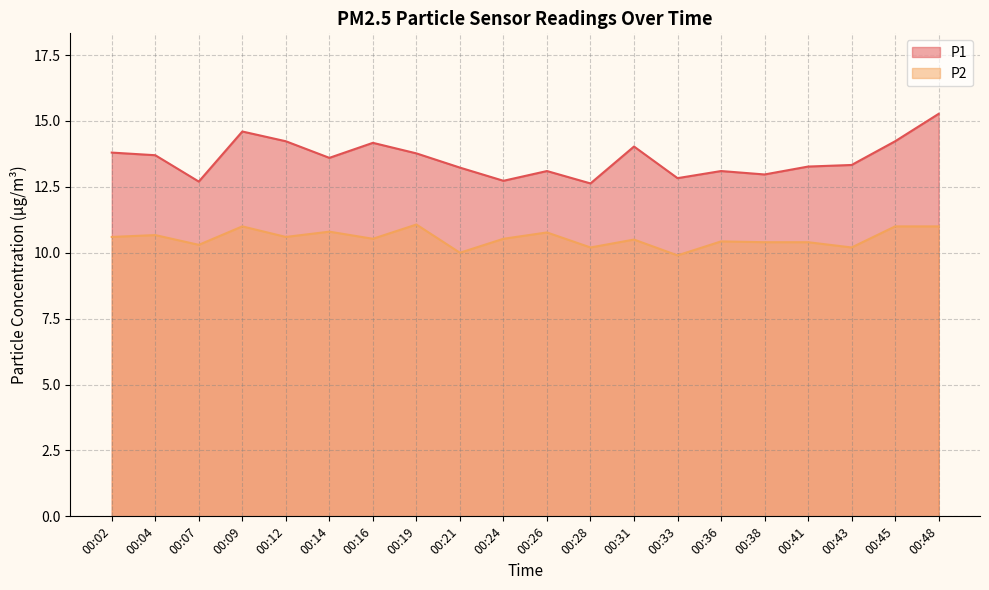

True or false: P2 and P1 cross at least once.

False